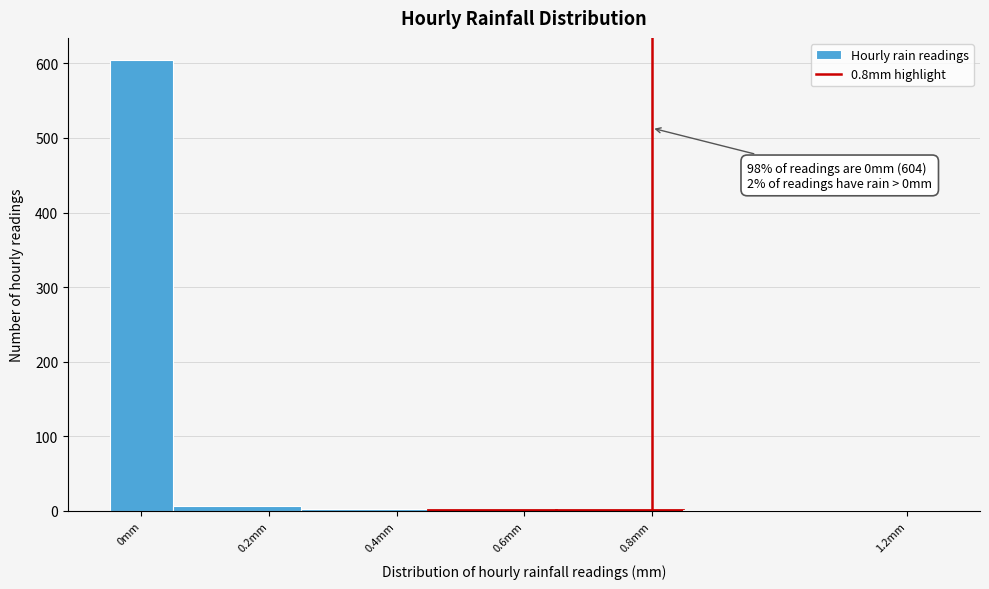

Over which range of the x-axis is the bar tallest?

-0.05 to 0.05